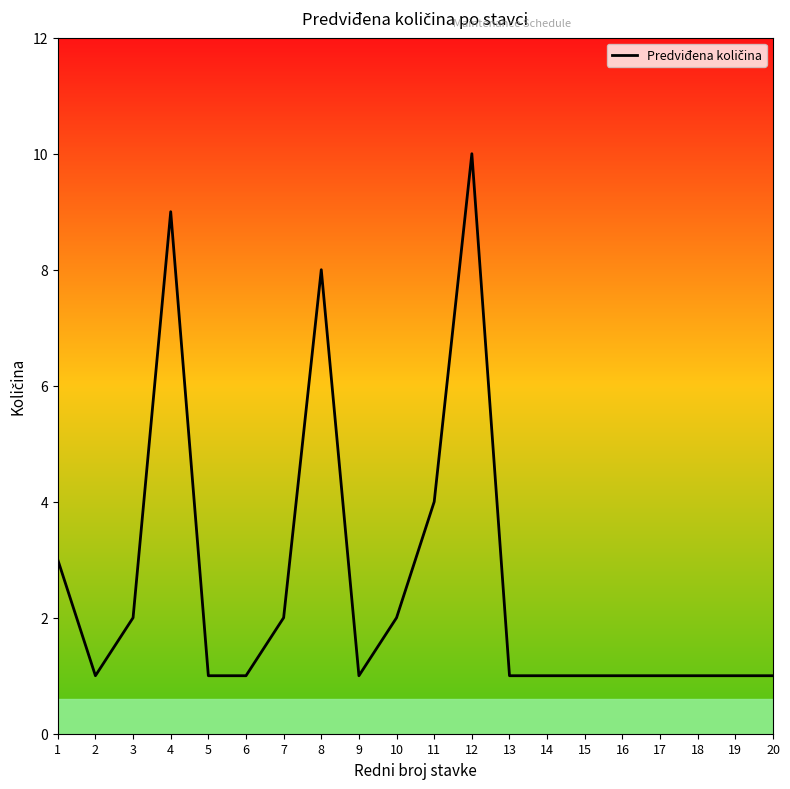

Does the chart have visible grid lines?

No